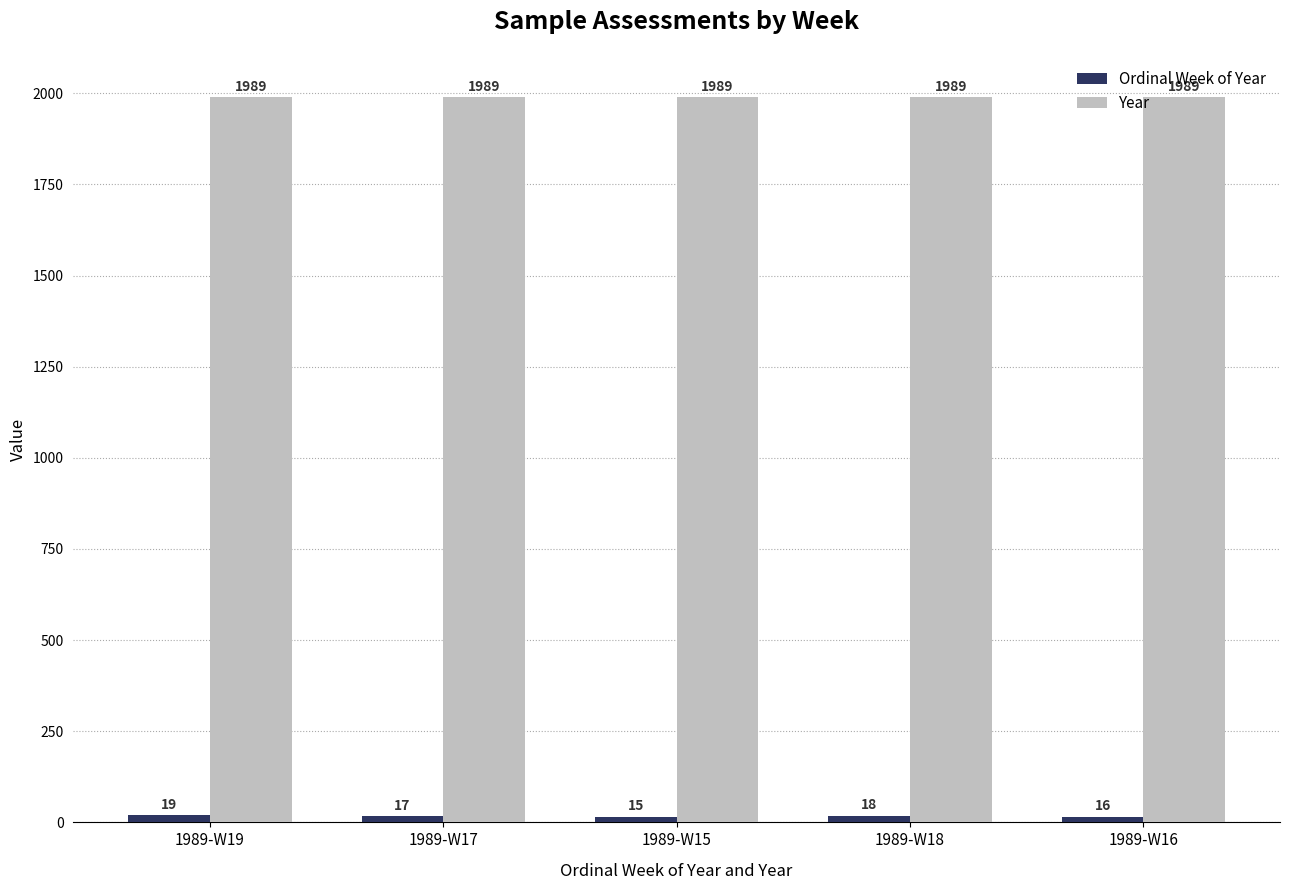

What is the total value across all series at 1989-W17?

2006